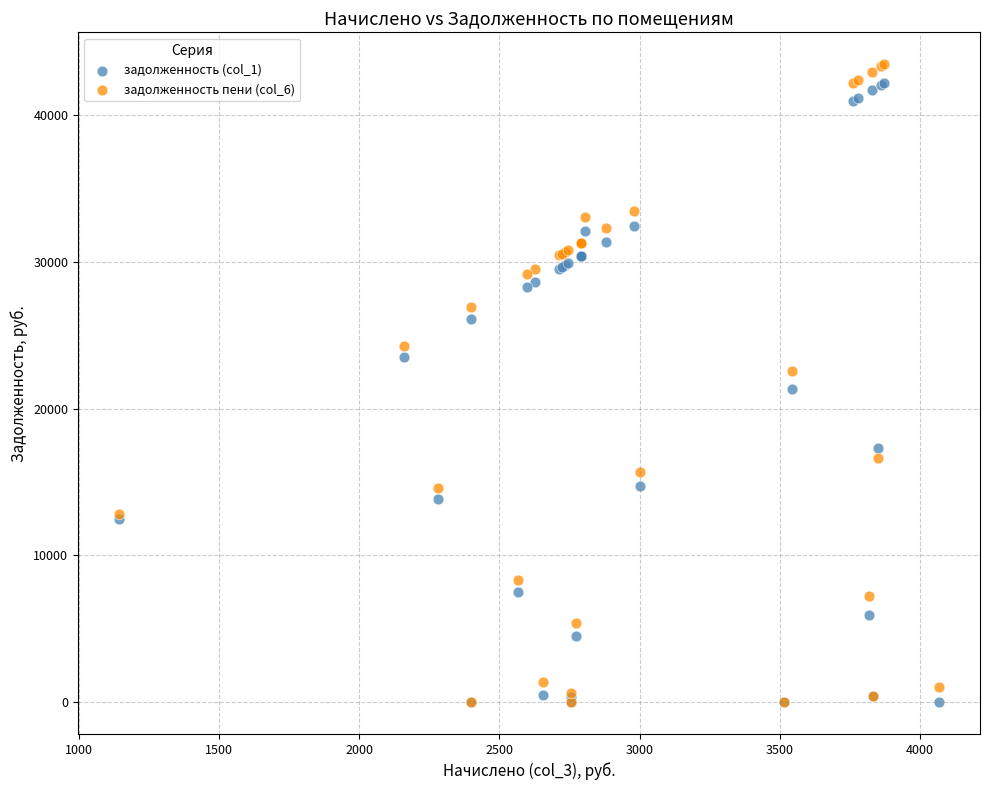

Which series reaches the maximum Y coordinate?

задолженность пени (col_6)